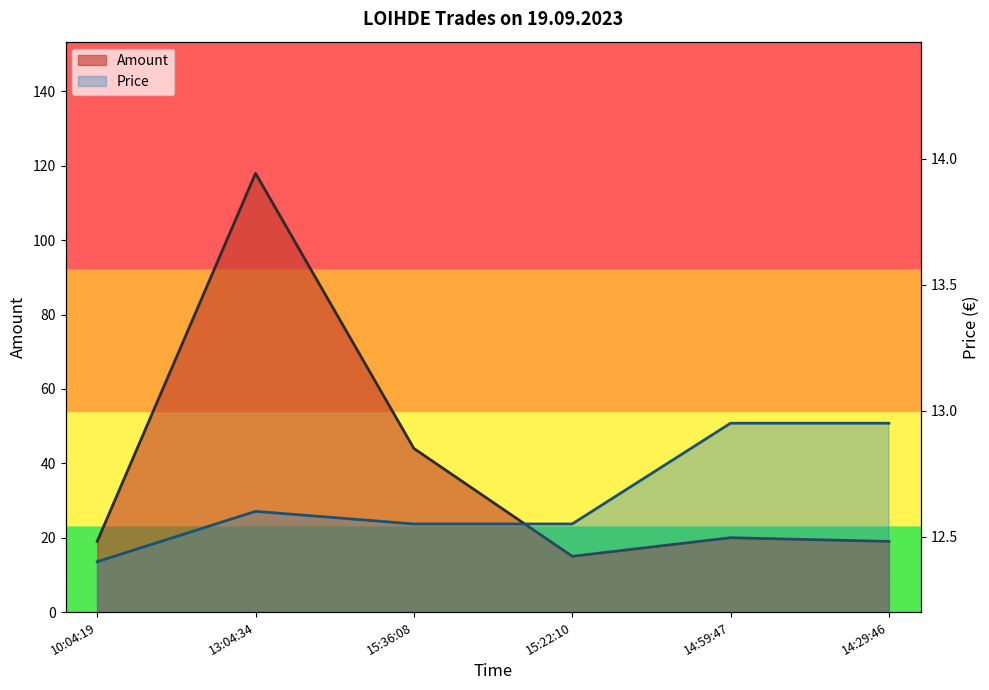

What is the maximum value shown in the chart?

118.0